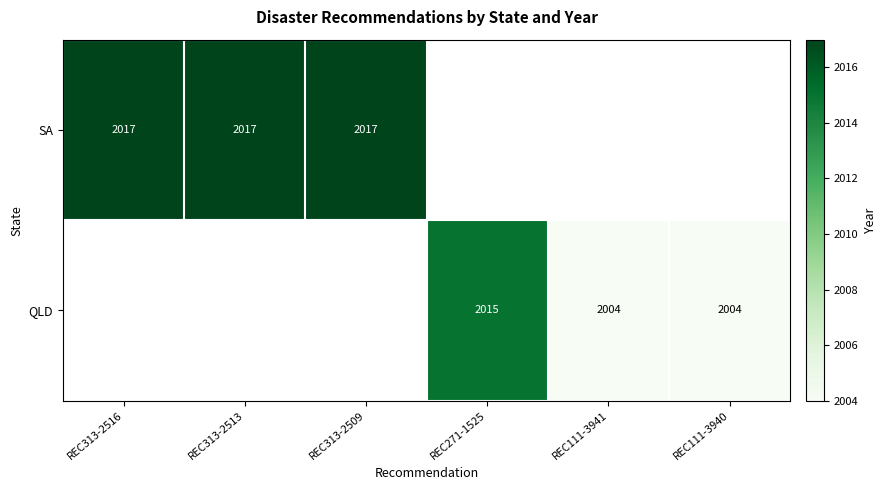

The value of QLD at REC111-3941 is 2004. True or false?

True